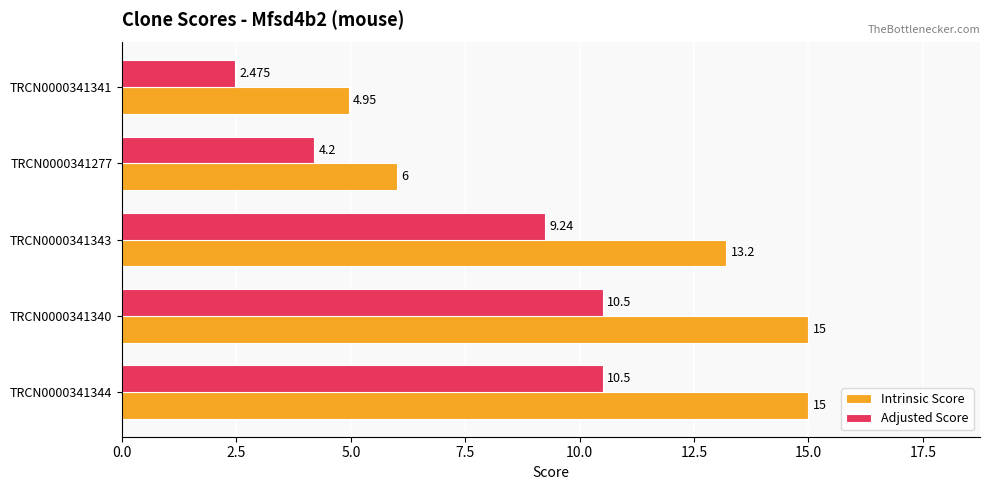

Which series has the widest spread of values?

Intrinsic Score